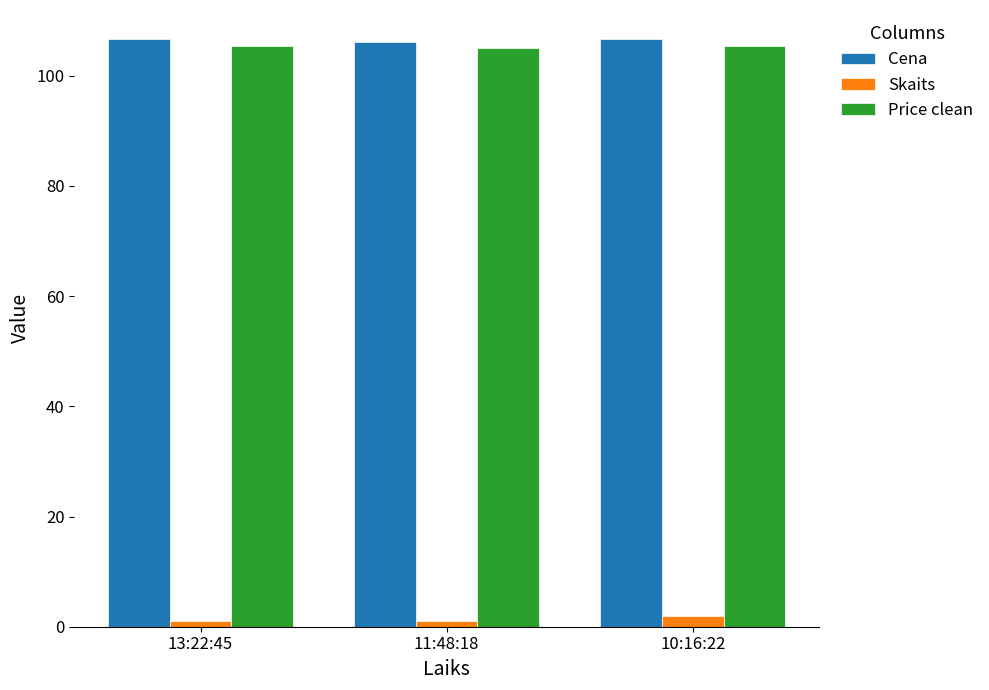

Does the chart contain any negative values?

No